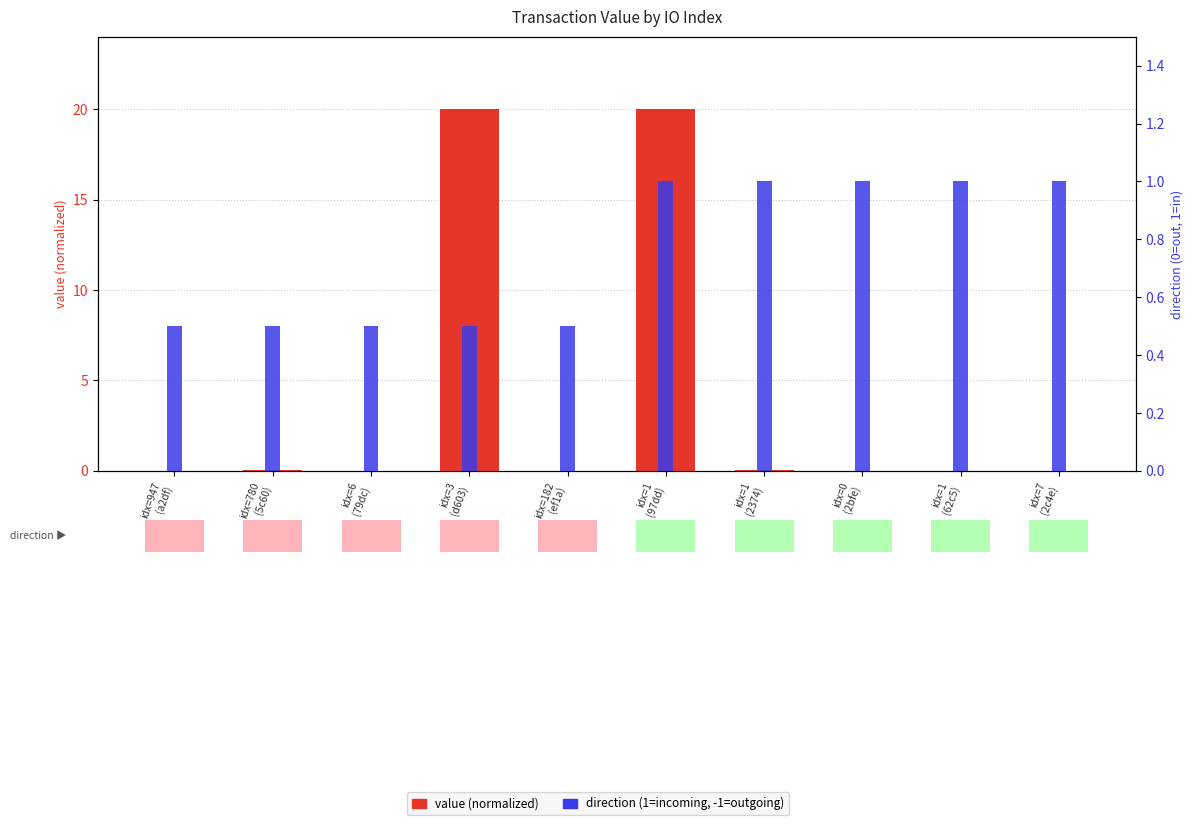

True or false: direction (normalized) has a value of 1.7 at idx=0
(2bfe).

False